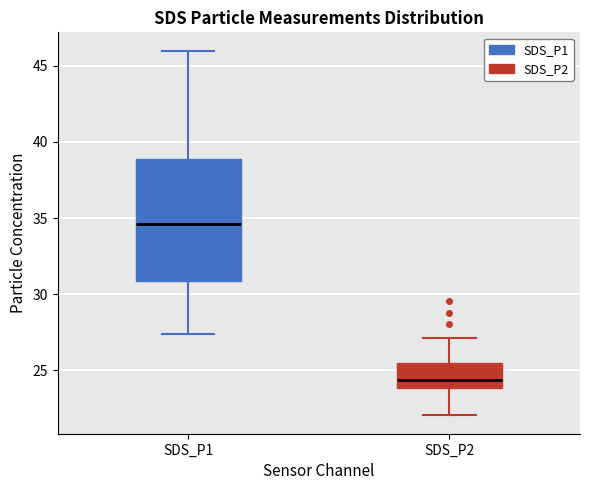

Where does the upper whisker of the box for SDS_P2 end on the y-axis? The values are not printed on the chart, so give them approximately, as read against the axis.

27.0